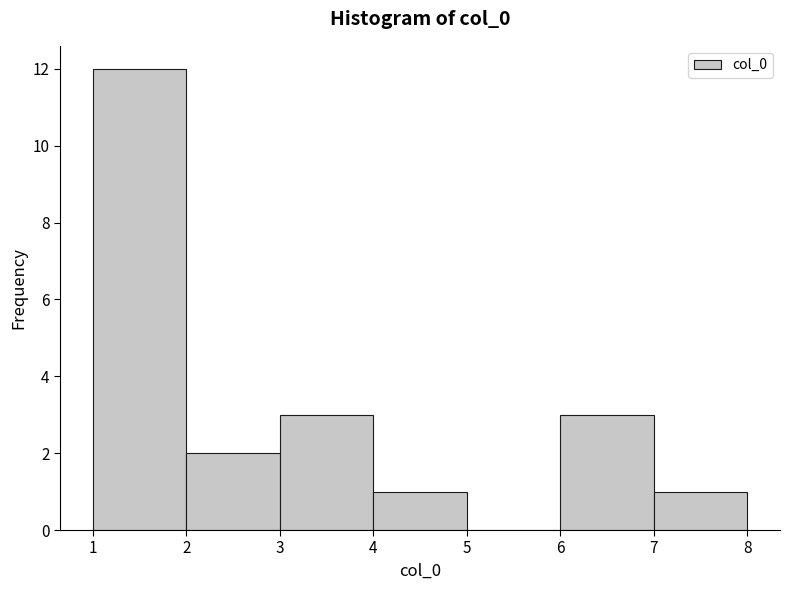

What is the height of the bar covering 2 to 3 on the x-axis? The values are not printed on the chart, so give them approximately, as read against the axis.

2